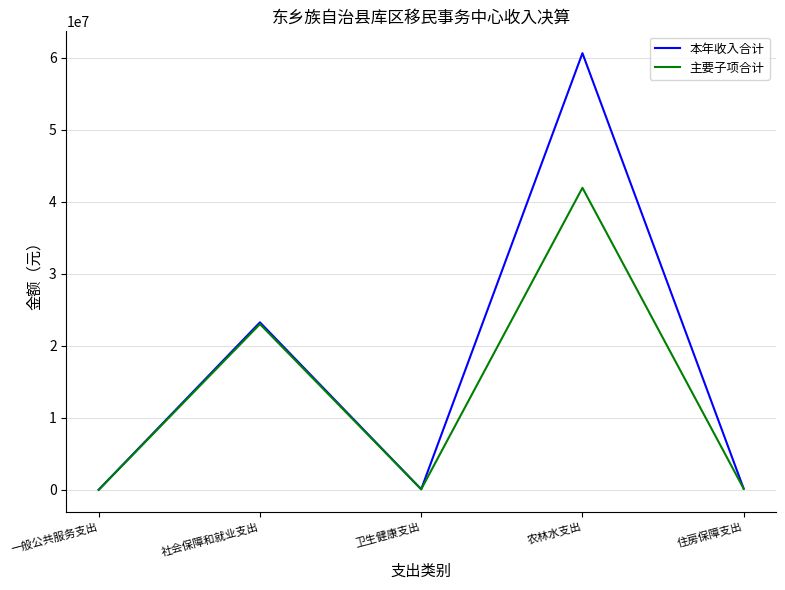

True or false: 本年收入合计 has more than 1 interior local peaks.

True